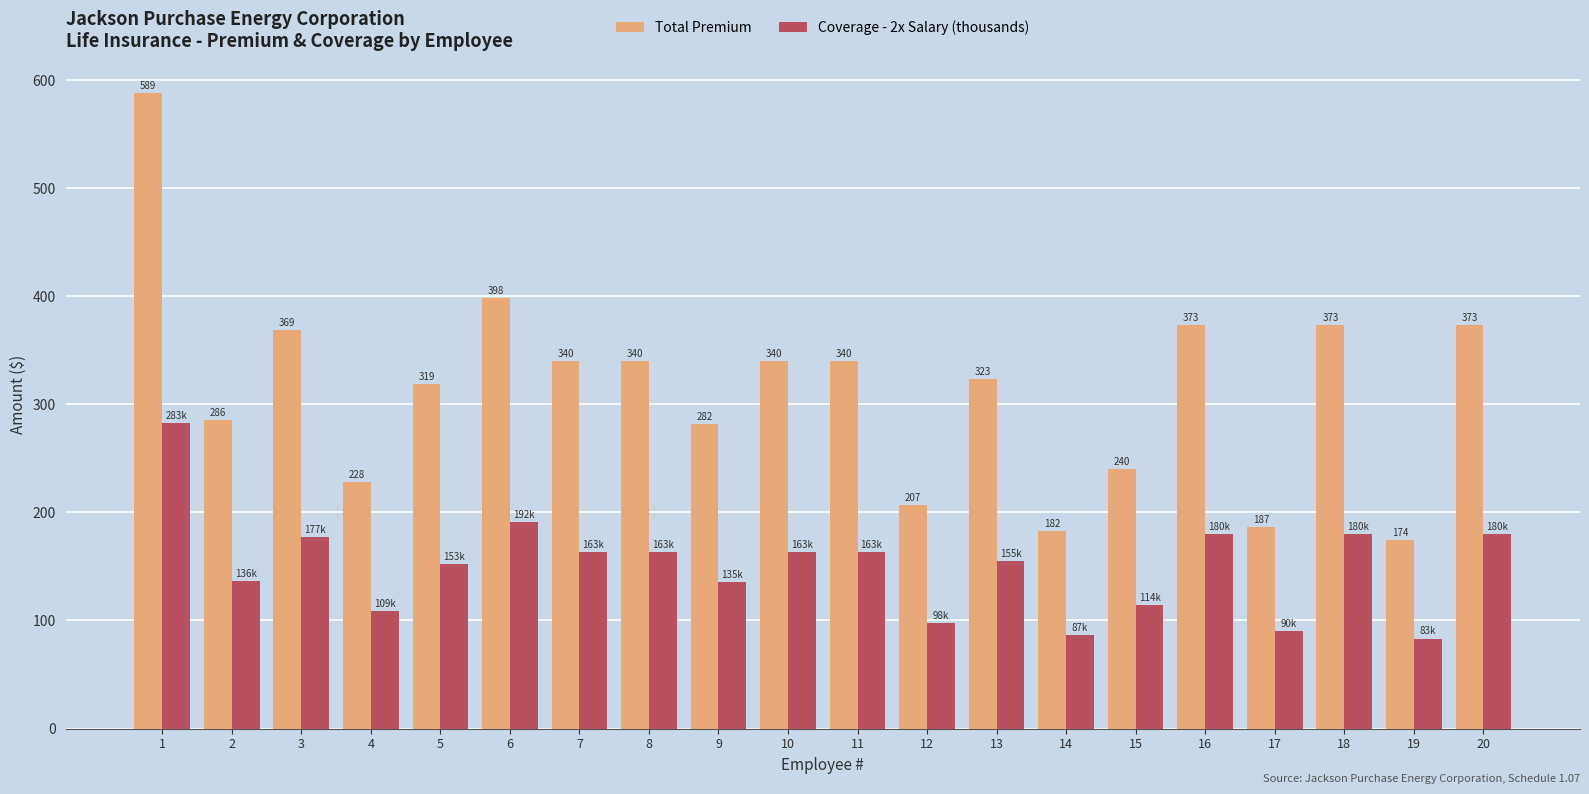

True or false: Total Premium has a value of 373.1 at 20.

True